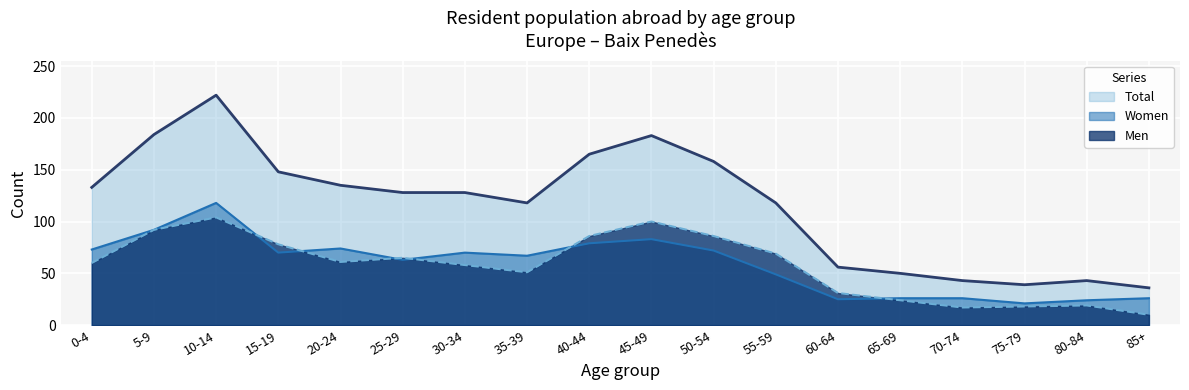

What is the spread (max minus min) of values at 0-4?

73